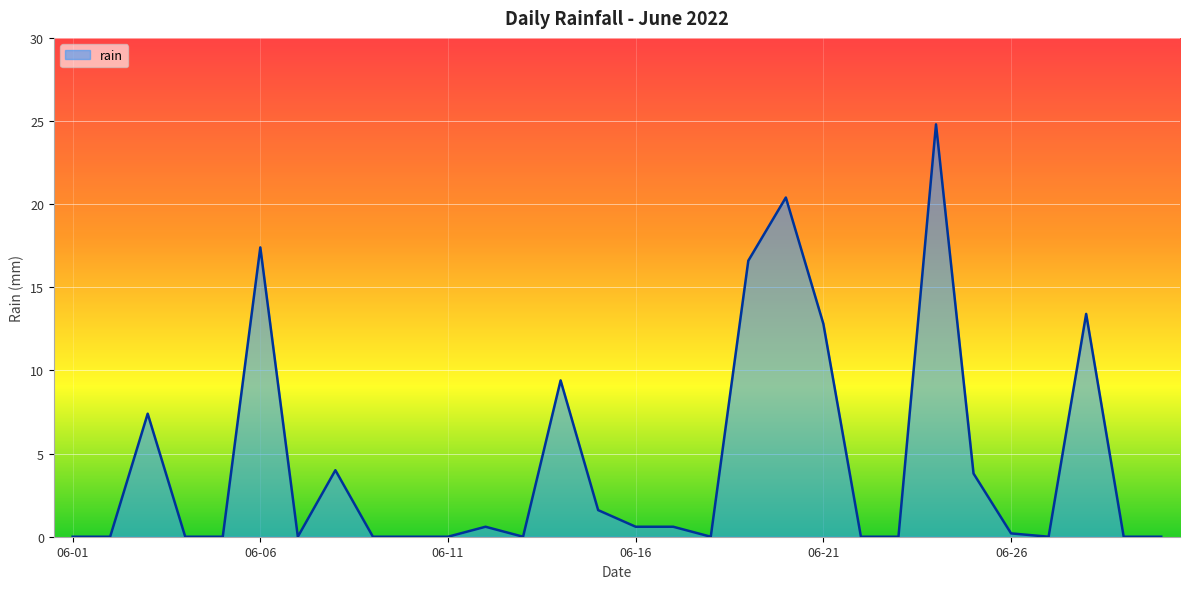

What is the maximum value shown in the chart?

24.8